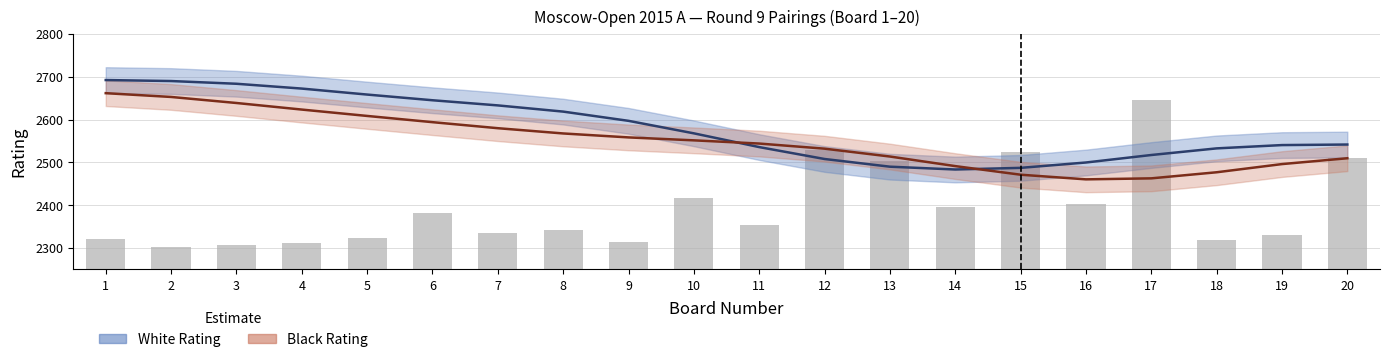

What is the smallest value displayed?

2460.3